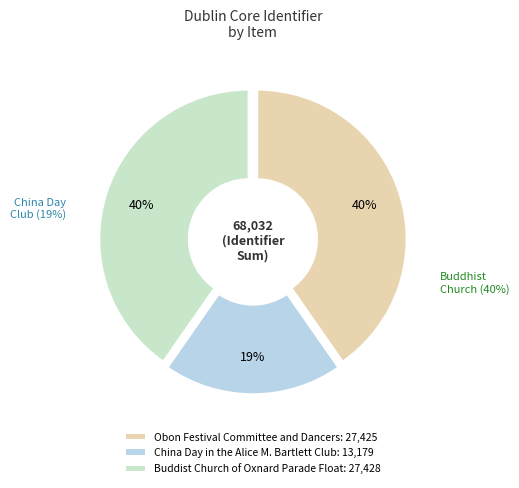

What is the ratio of the value at Buddist Church of Oxnard Parade Float to the value at China Day in the Alice M. Bartlett Club?

2.1